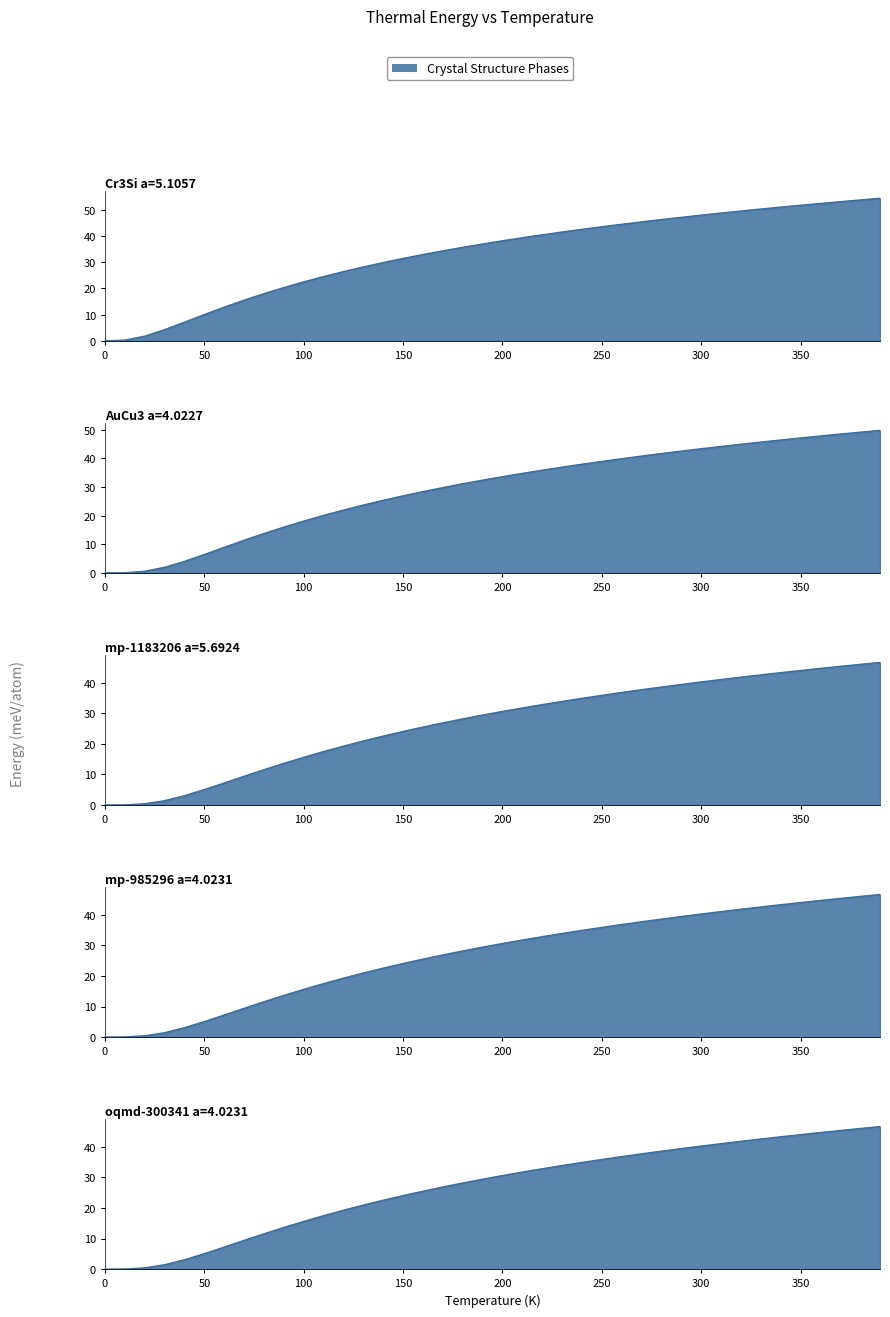

Which series has the largest total across all categories?

A15--Cr3Si a=5.1057